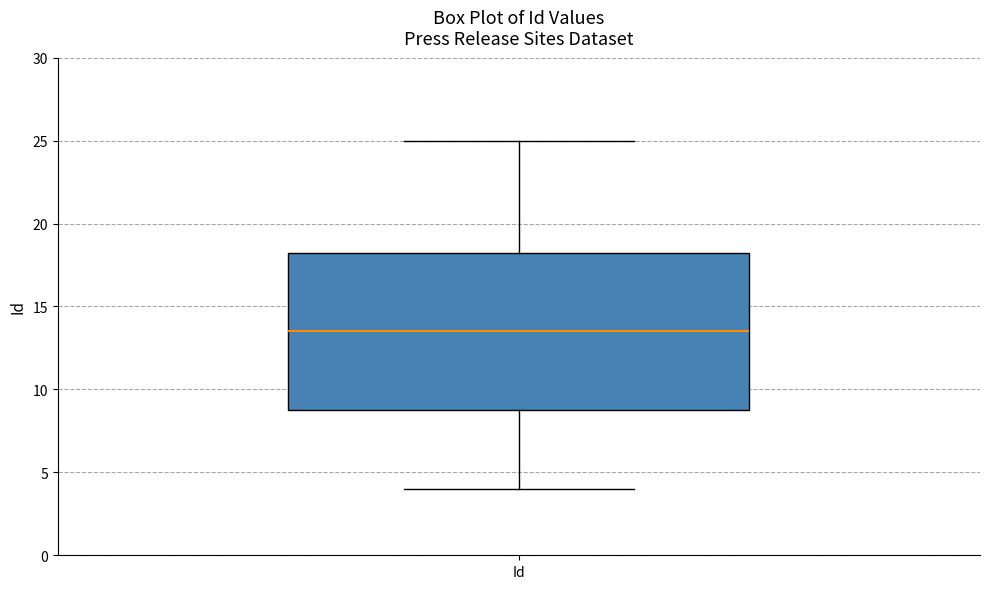

Transcribe this box plot: give where the median line is, the range the box spans, and where the two whiskers end, as read against the y-axis. The values are not printed on the chart, so give them approximately, as read against the axis.

median 13.5, box 9.0 to 18.5, whiskers 4.0 to 25.0